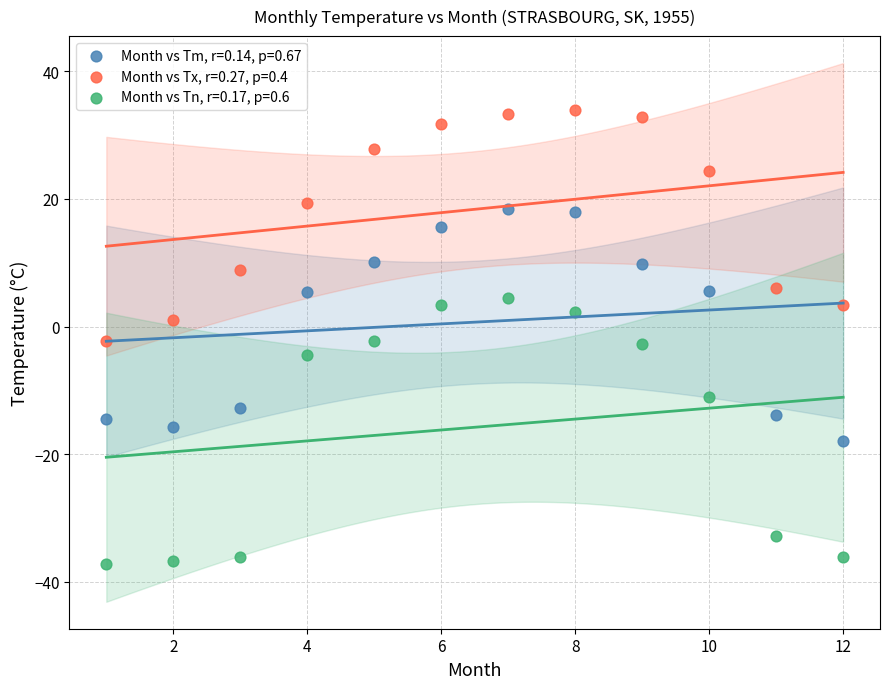

Which series has the largest Y range (max minus min)?

Month vs Tn, r=0.17, p=0.6